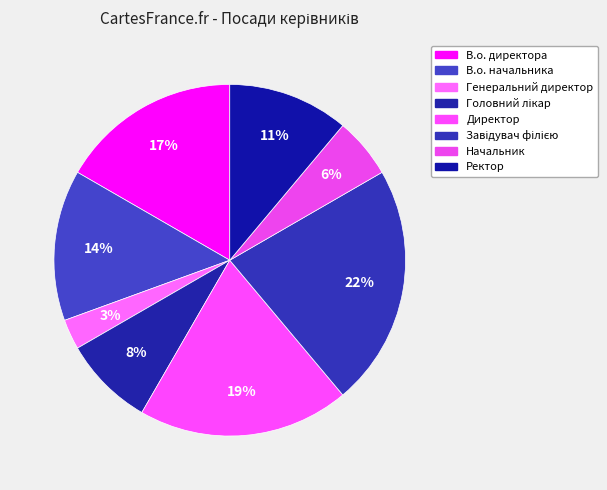

Which category has the smallest portion of the pie?

Генеральний директор